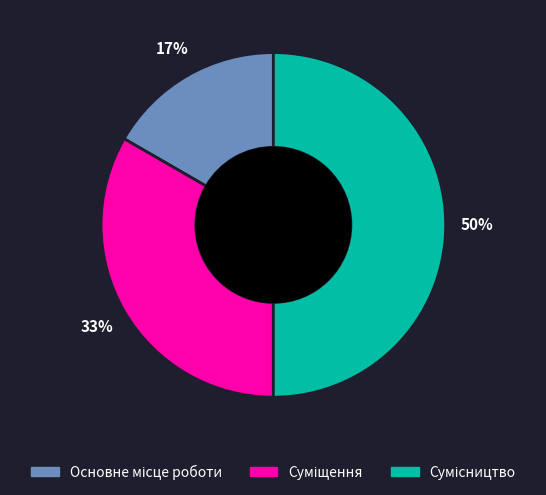

To the nearest percent, what is the average slice percentage?

33%